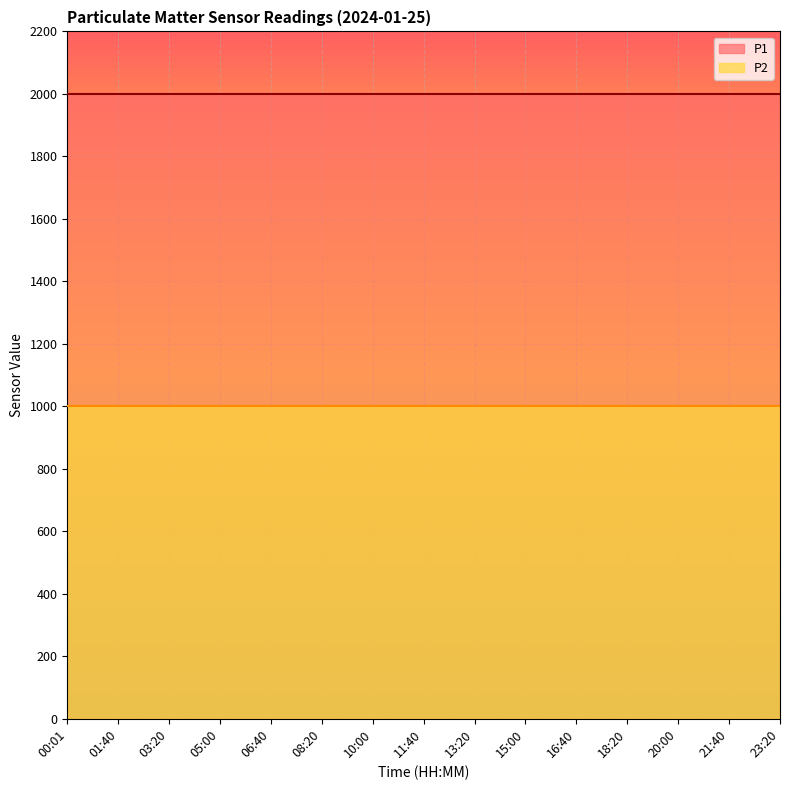

Reading left to right, list all the values displayed in this chart.

P1: 00:01=1999.9	01:40=1999.9	03:20=1999.9	05:00=1999.9	06:40=1999.9	08:20=1999.9	10:00=1999.9	11:40=1999.9	13:20=1999.9	15:00=1999.9	16:40=1999.9	18:20=1999.9	20:00=1999.9	21:40=1999.9	23:20=1999.9
P2: 00:01=999.9	01:40=999.9	03:20=999.9	05:00=999.9	06:40=999.9	08:20=999.9	10:00=999.9	11:40=999.9	13:20=999.9	15:00=999.9	16:40=999.9	18:20=999.9	20:00=999.9	21:40=999.9	23:20=999.9